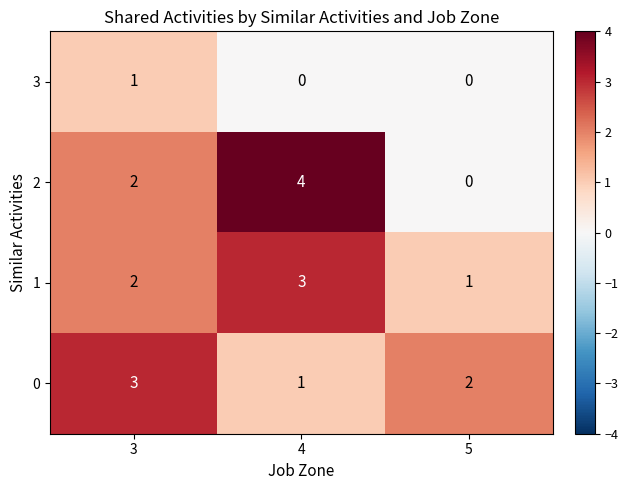

Count the 2 values in the range 0 to 4.

3